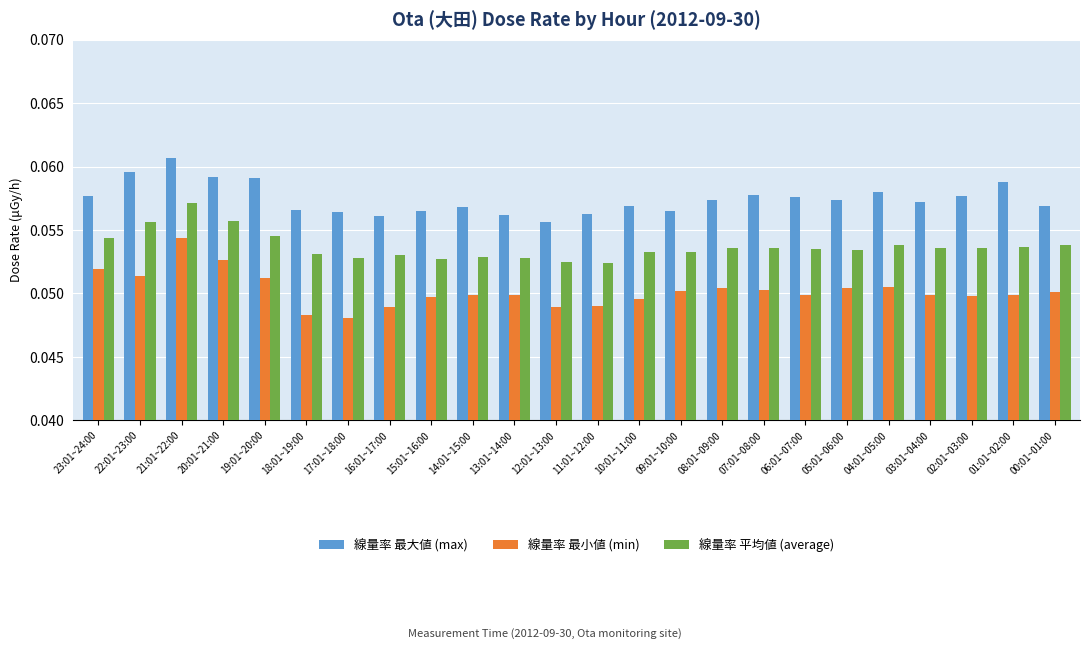

Which label corresponds to the largest value in the chart?

21:01~22:00